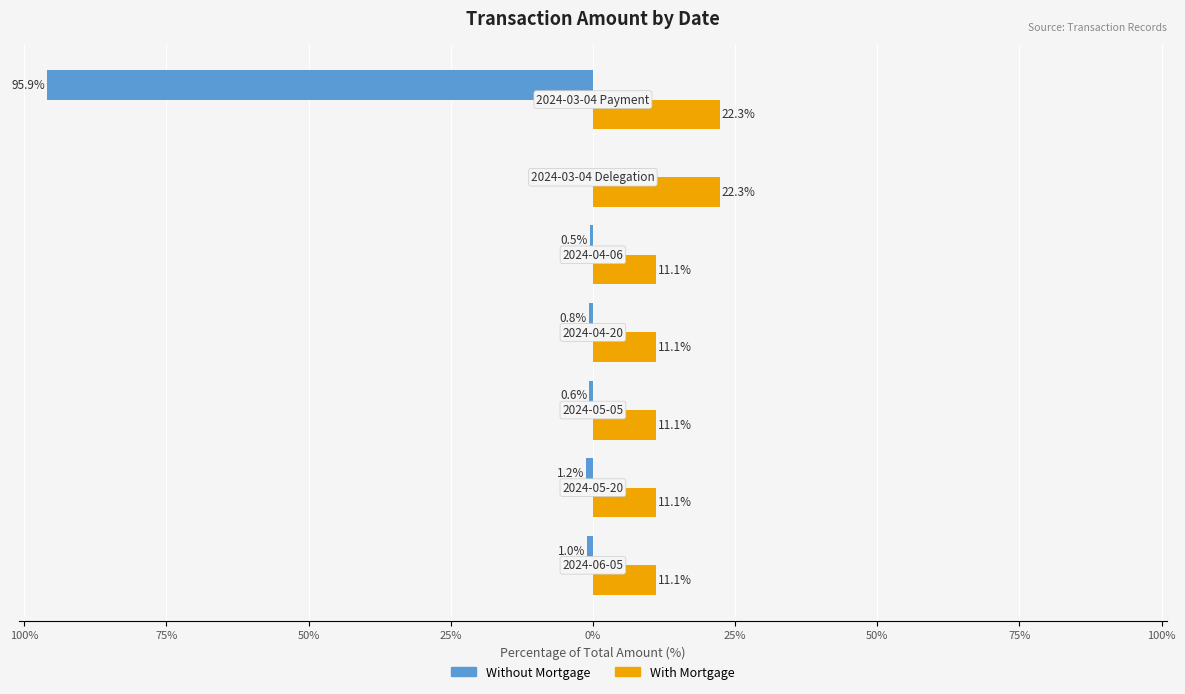

What are all the series names shown in the legend?

Without Mortgage, With Mortgage